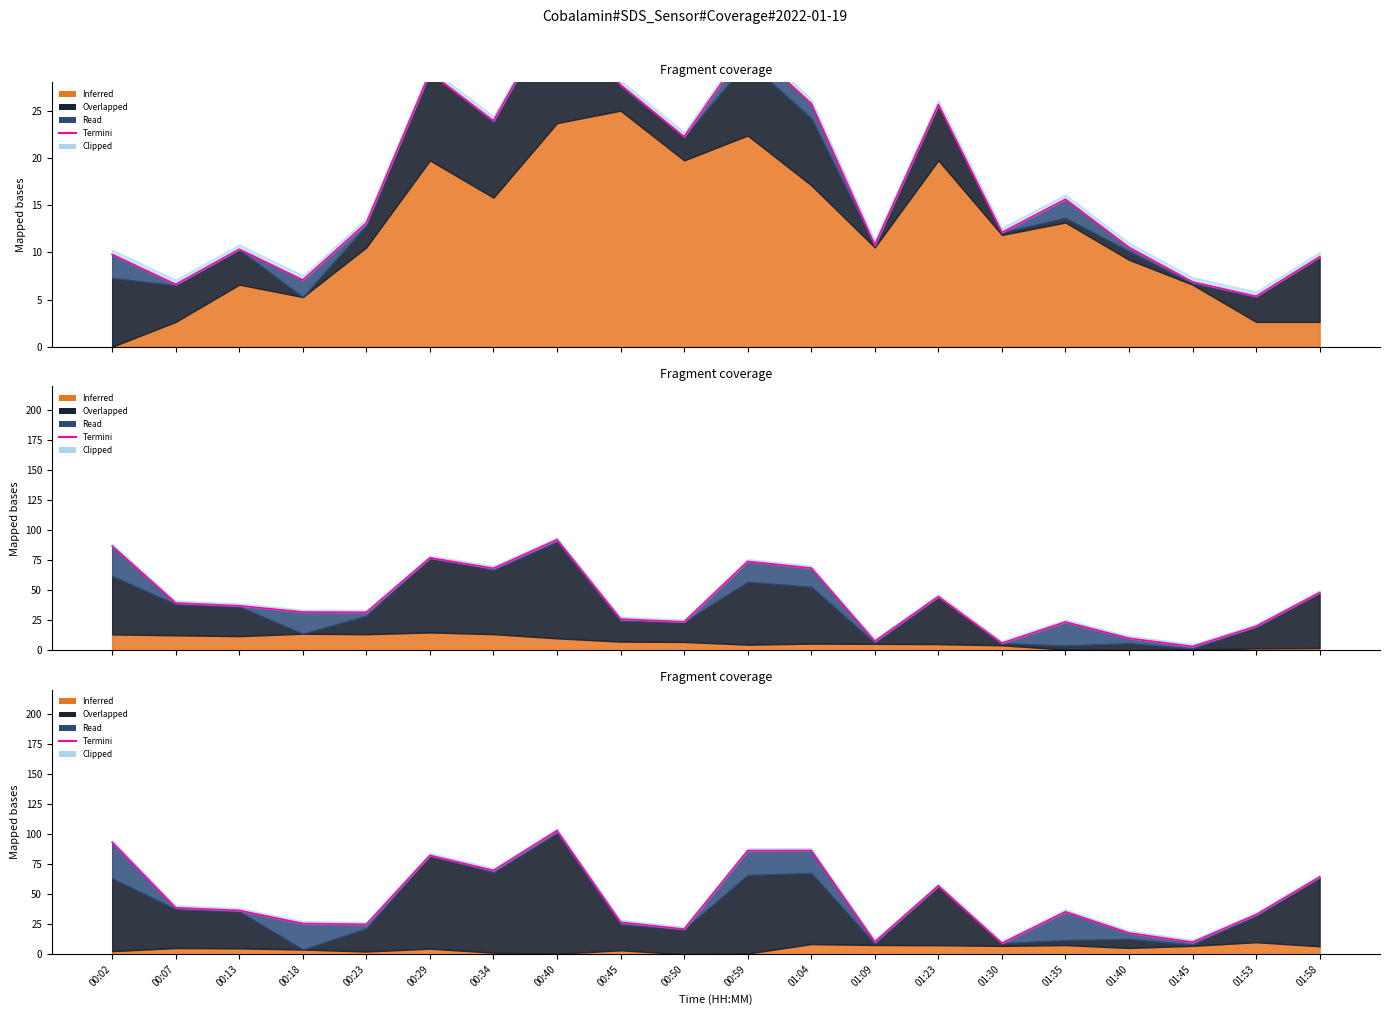

What is the average value?

46.5